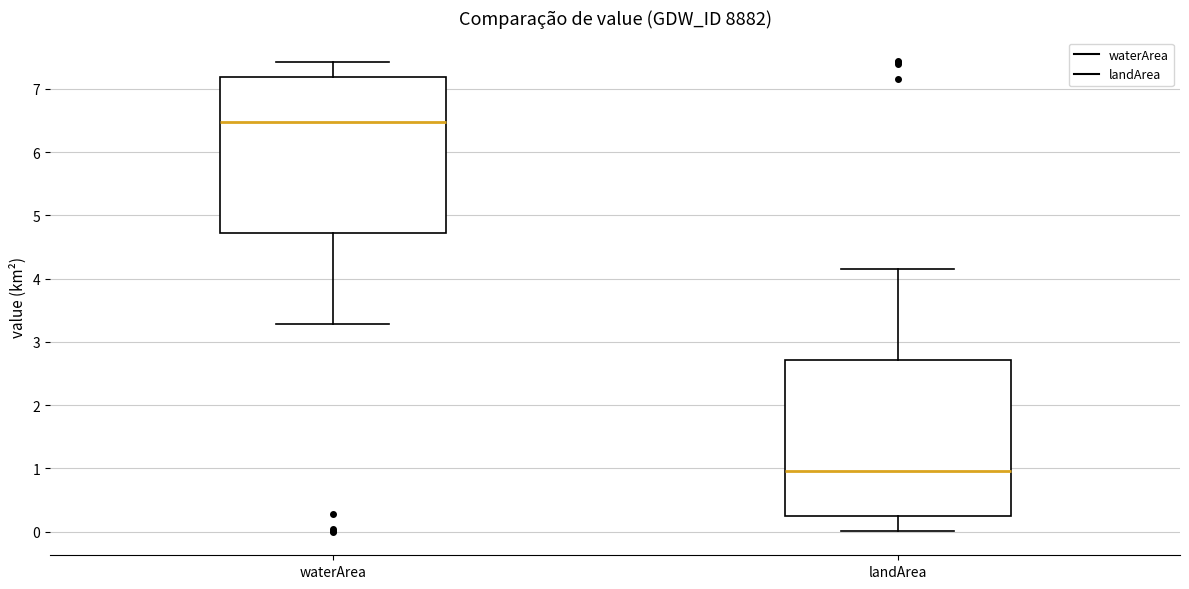

Where does the upper whisker of the box for waterArea end on the y-axis? The values are not printed on the chart, so give them approximately, as read against the axis.

7.4